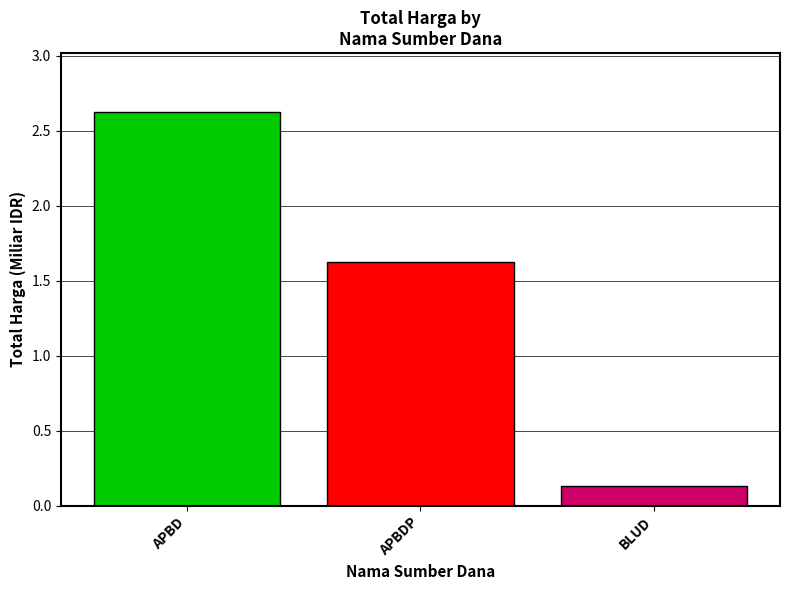

What is the label of the 2nd bar from the left?

APBDP